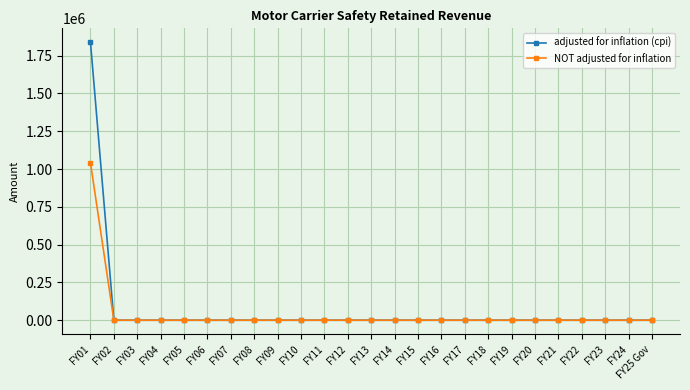

Which series has the largest total across all categories?

adjusted for inflation (cpi)